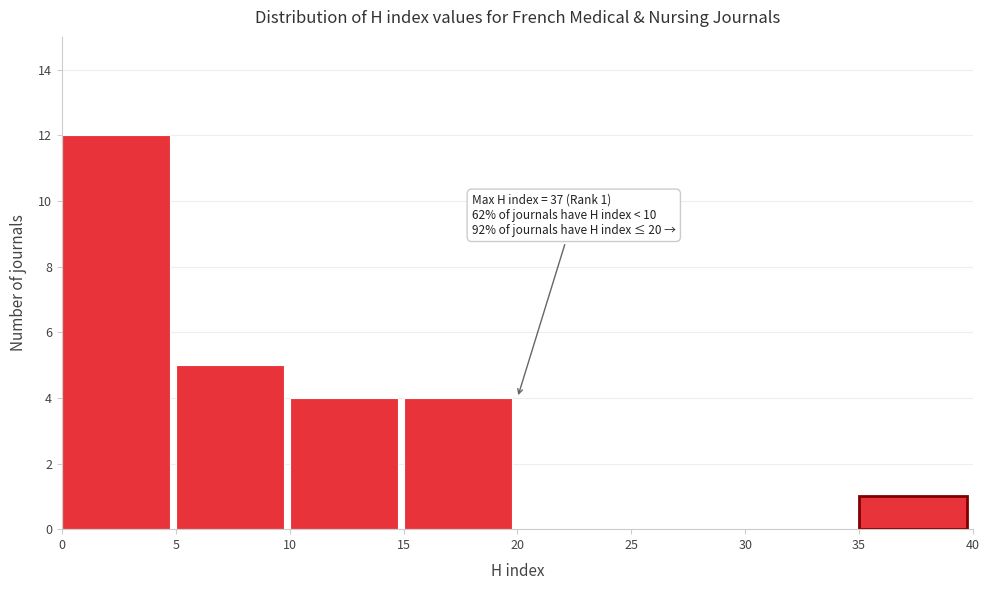

Which range on the x-axis has the tallest bar?

0 to 5